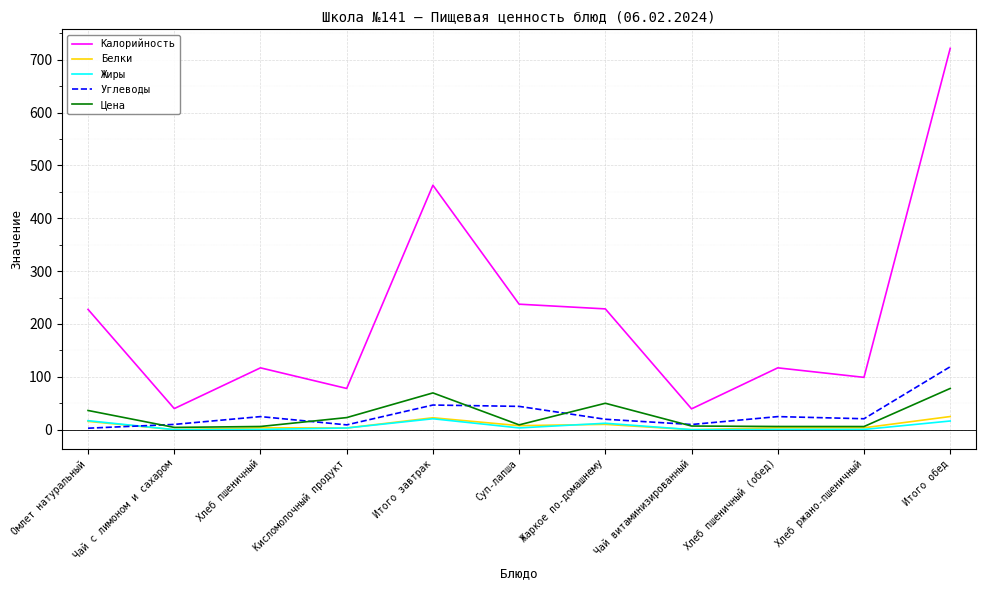

What value does the Углеводы series have at Хлеб ржано-пшеничный?

20.7